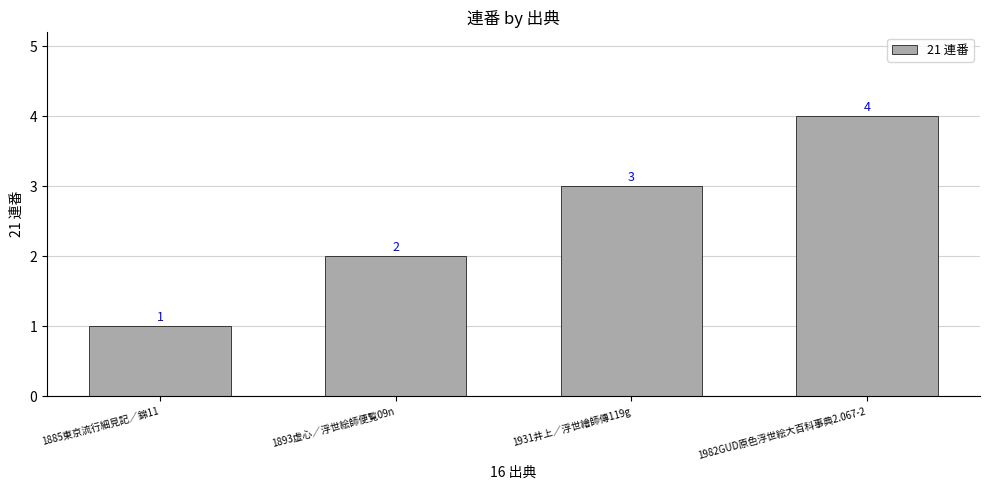

Rank the categories by value from lowest to highest.

1885東京流行細見記／錦11, 1893虚心／浮世絵師便覧09n, 1931井上／浮世繪師傳119g, 1982GUD原色浮世絵大百科事典2.067-2